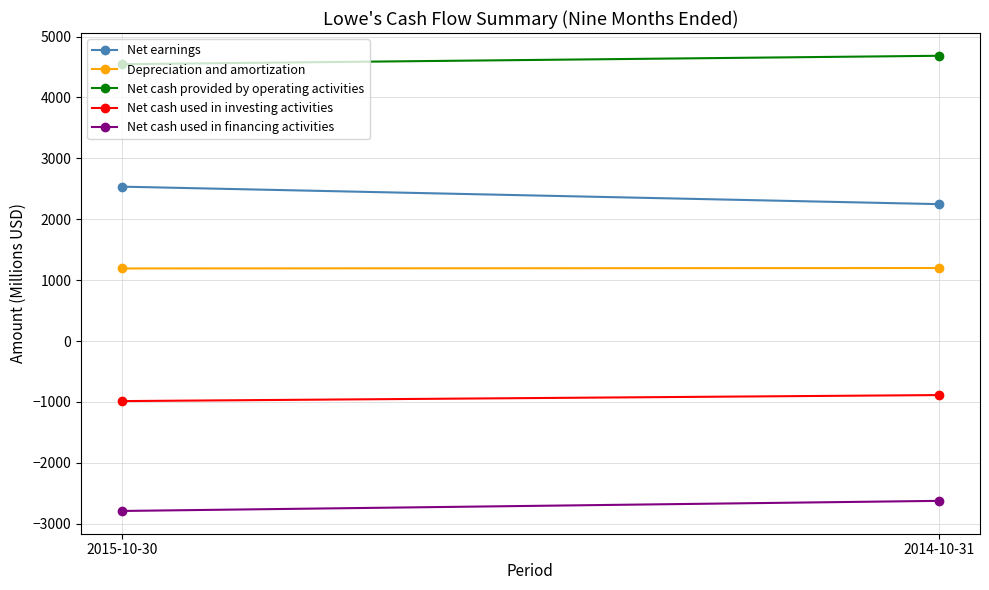

What is the sum of all Net cash provided by operating activities values?

9230